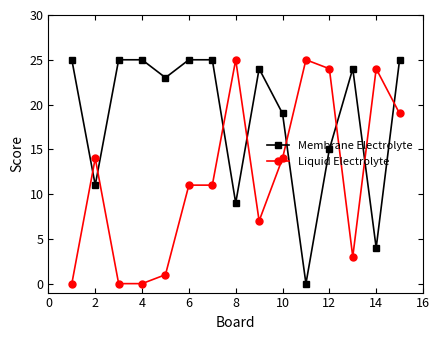

What is the difference between the maximum and minimum values in the Liquid Electrolyte series?

25